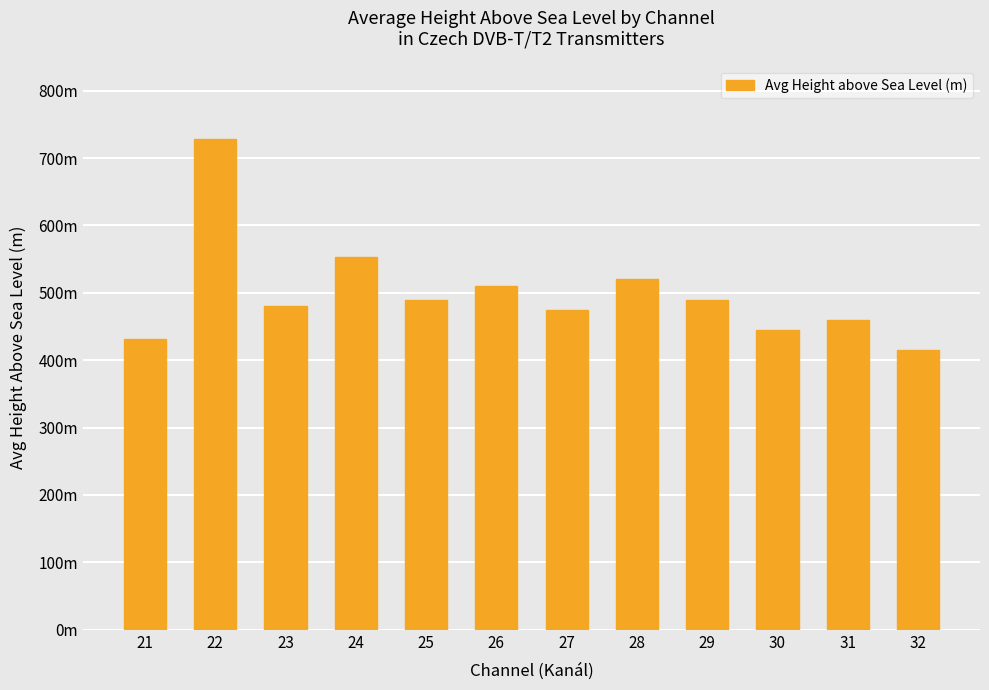

Does the chart contain any negative values?

No